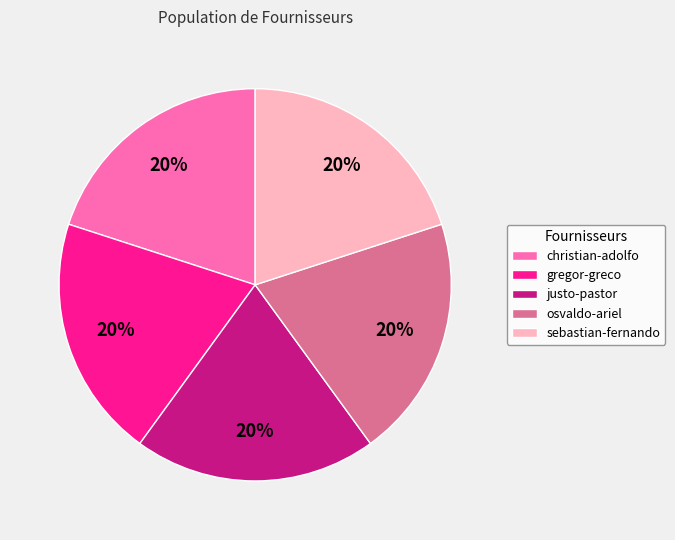

True or false: justo-pastor accounts for 26% of the total.

False